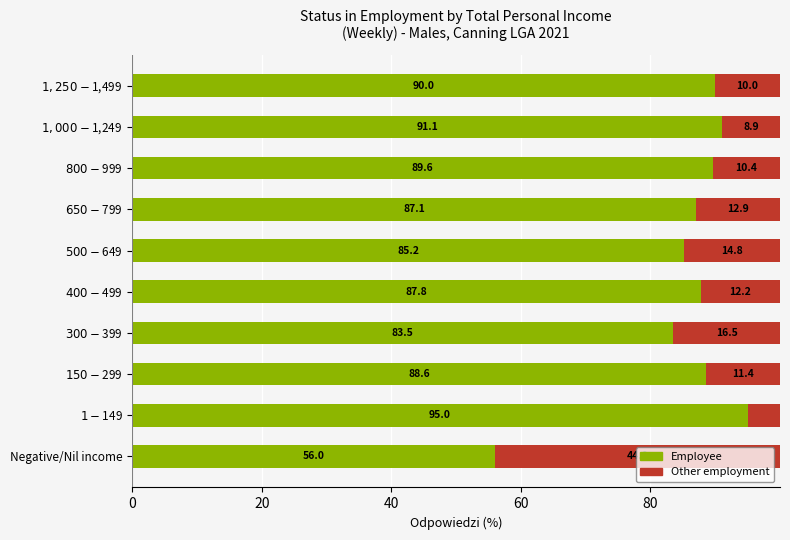

What is the lowest value of the Employee series?

56.0